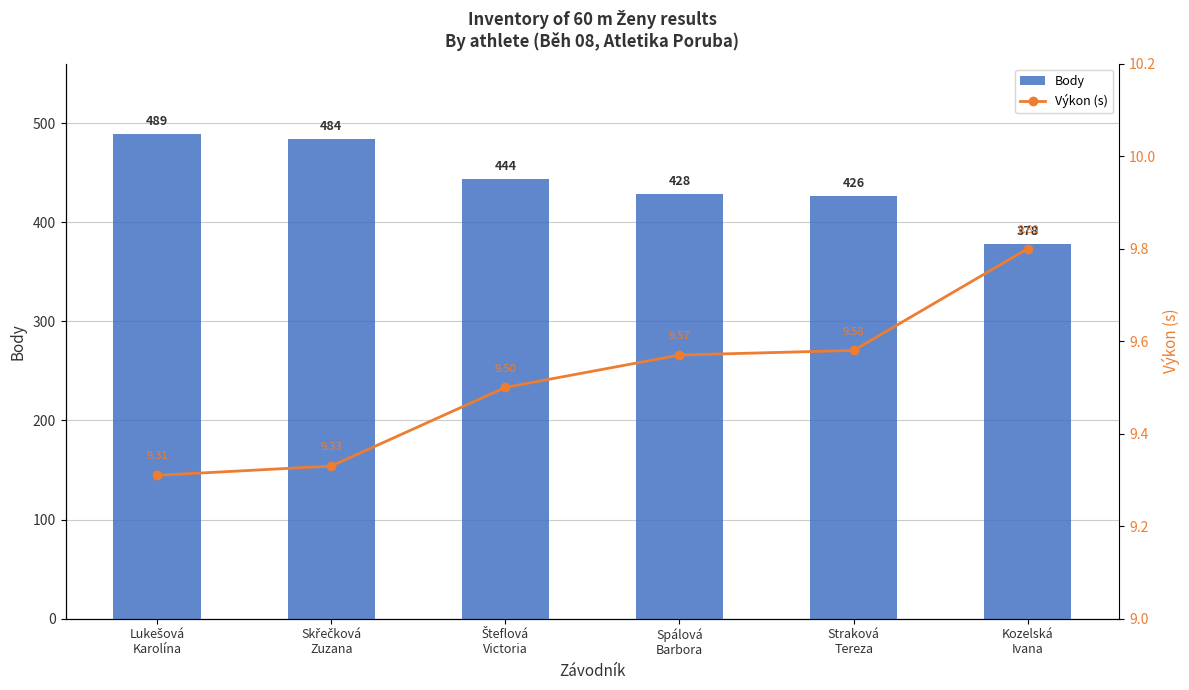

What is the spread (max minus min) of values at Kozelská
Ivana?

368.2